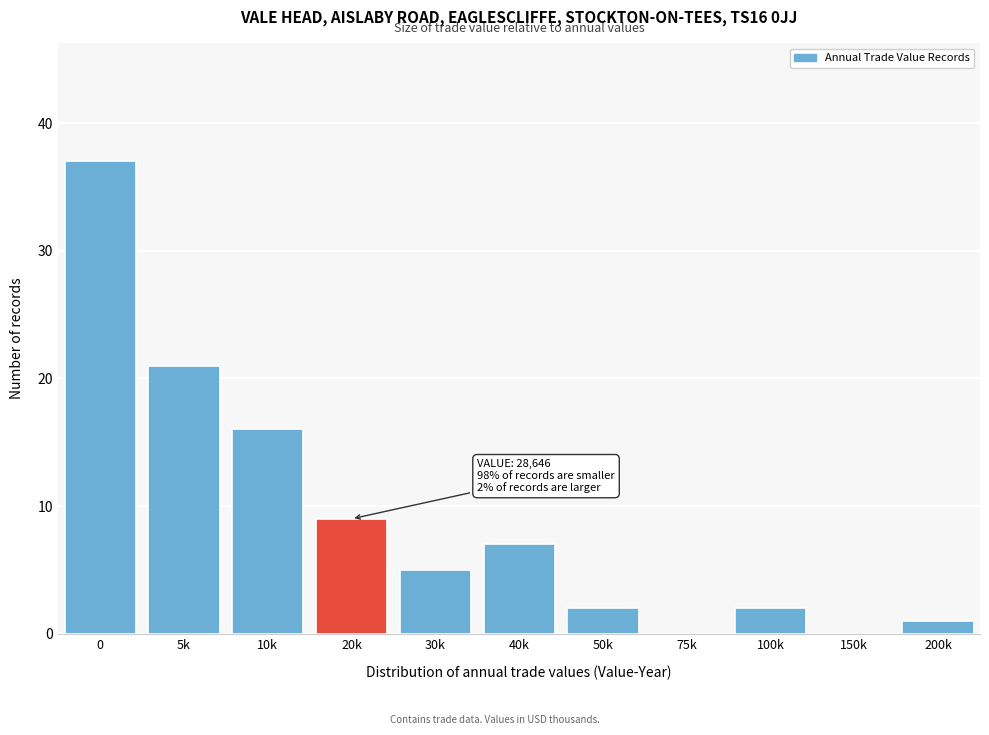

Reading left to right, list all the values displayed in this chart.

0=37	5k=21	10k=16	20k=9	30k=5	40k=7	50k=2	75k=0	100k=2	150k=0	200k=1